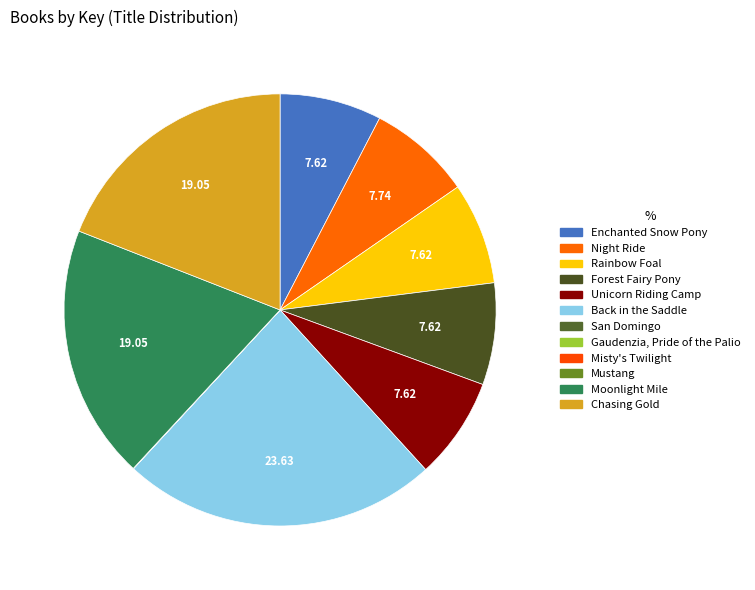

To the nearest percent, what is the average slice percentage?

8%